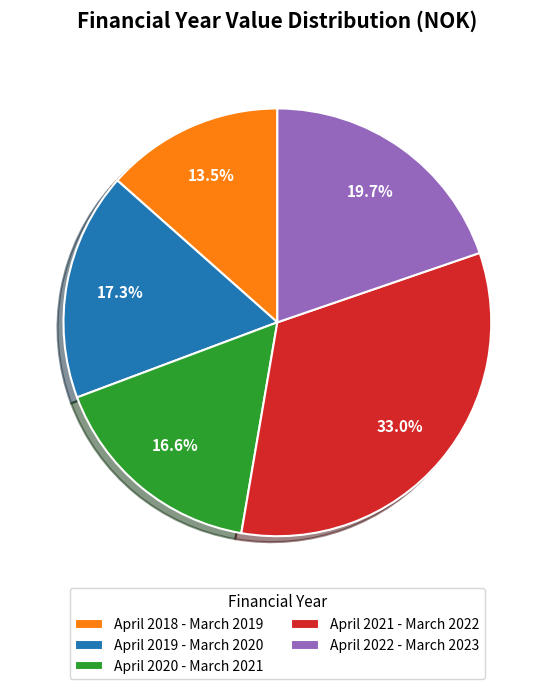

To the nearest percent, what is the combined percentage of April 2021 - March 2022 and April 2020 - March 2021?

50%